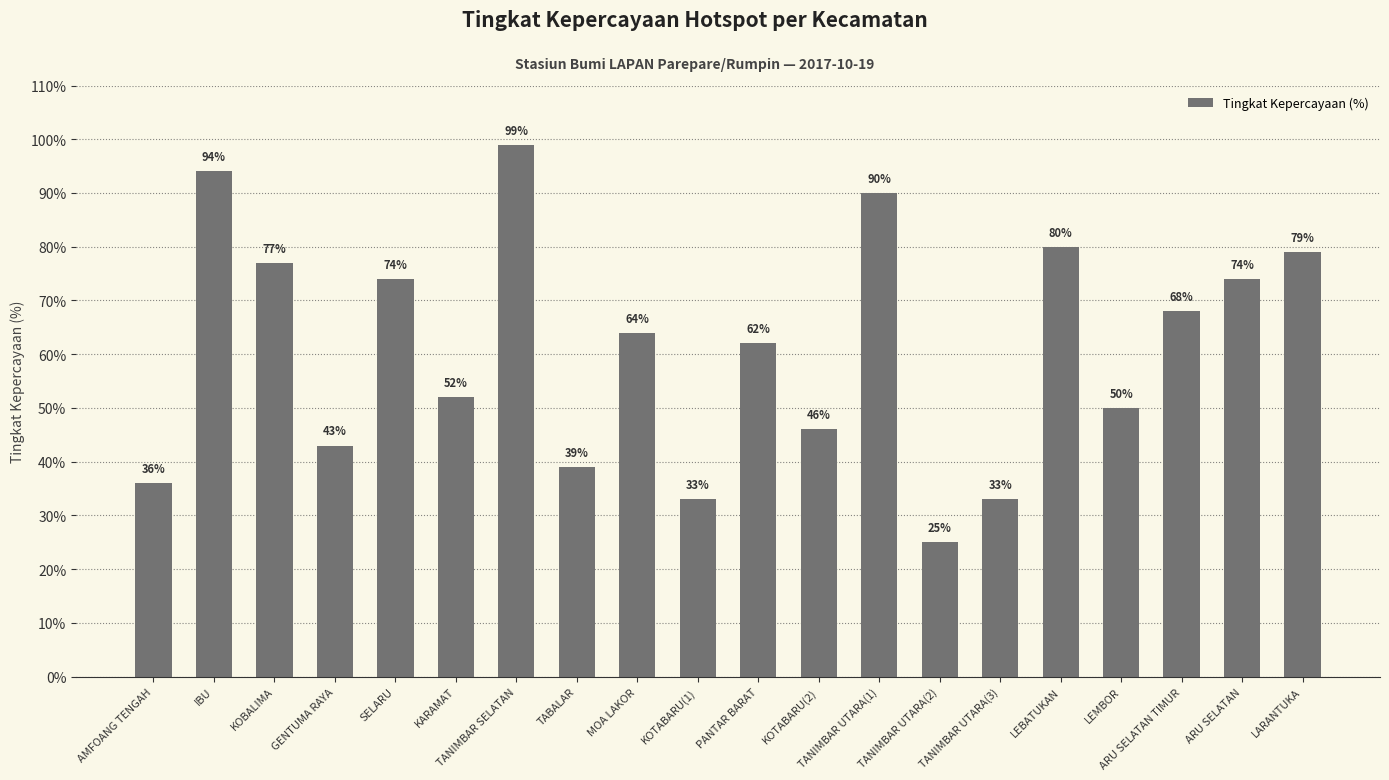

What is the smallest value displayed?

25